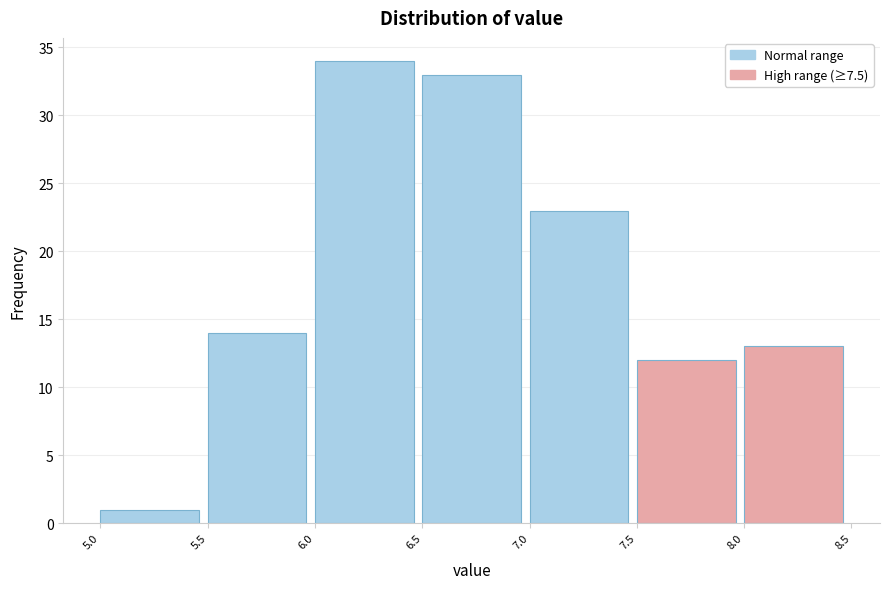

Reading left to right, list every bar in this chart as the range it spans on the x-axis followed by its height. The values are not printed on the chart, so give them approximately, as read against the axis.

5.0 to 5.5: 1
5.5 to 6.0: 14
6.0 to 6.5: 34
6.5 to 7.0: 33
7.0 to 7.5: 23
7.5 to 8.0: 12
8.0 to 8.5: 13